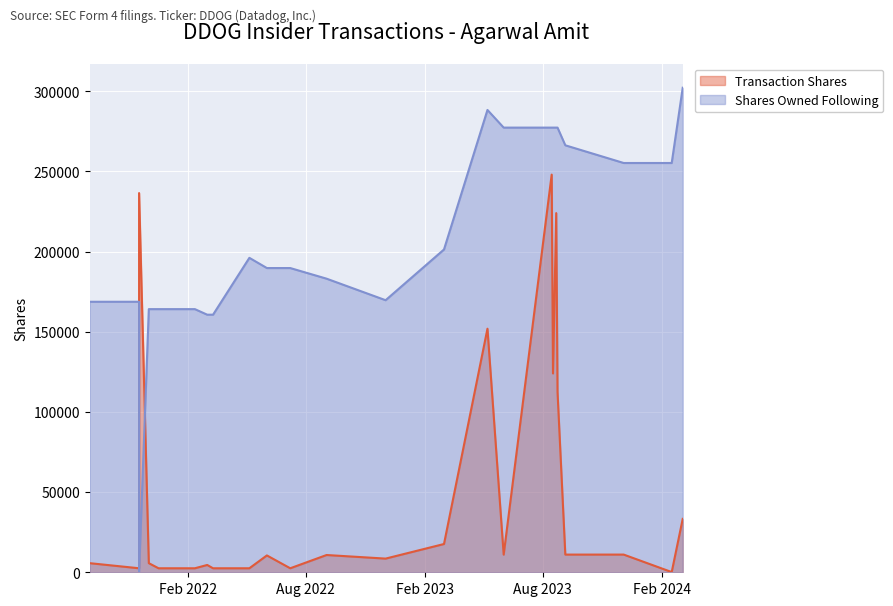

Is it true that Shares Owned Following equals 302193 at 2024-03-04?

True